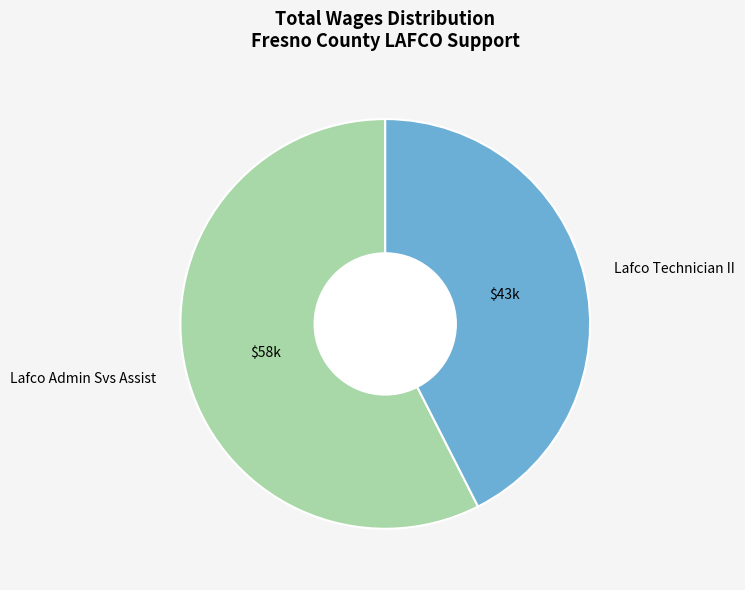

Which slice is the smallest?

Lafco Technician II